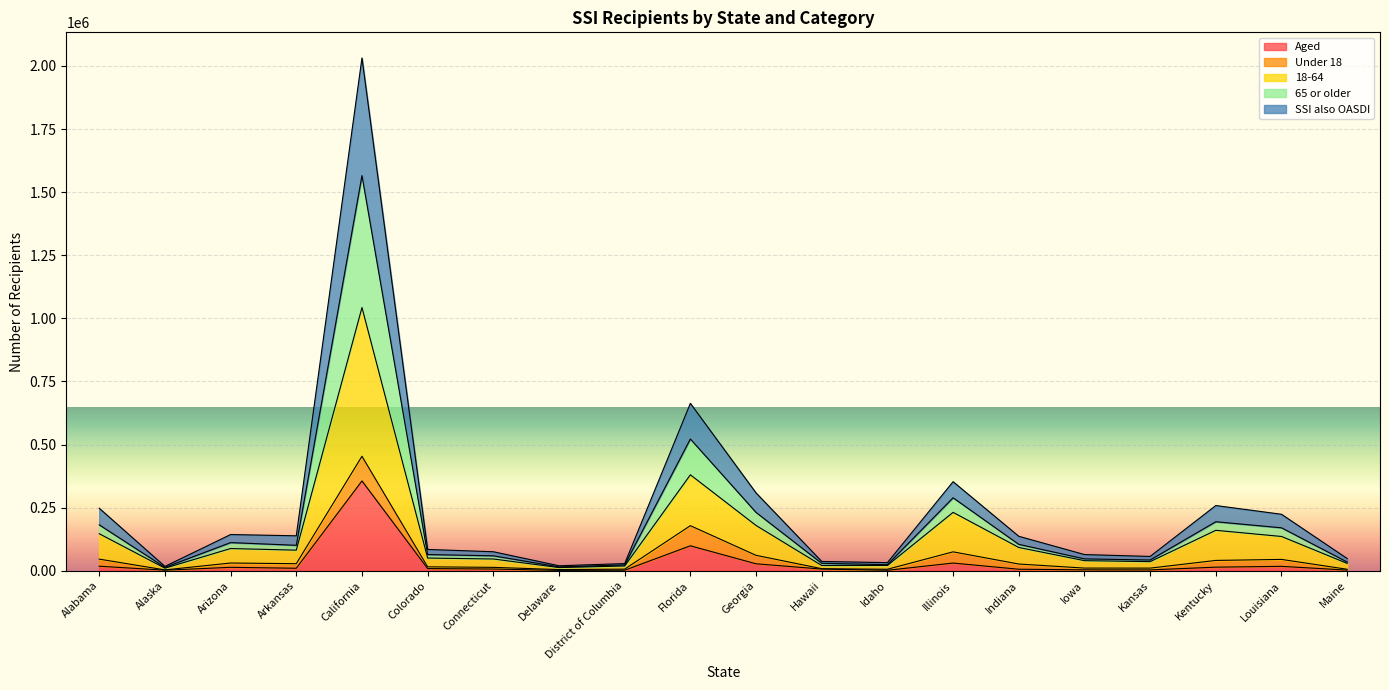

At which category is the sum across all series the highest?

California